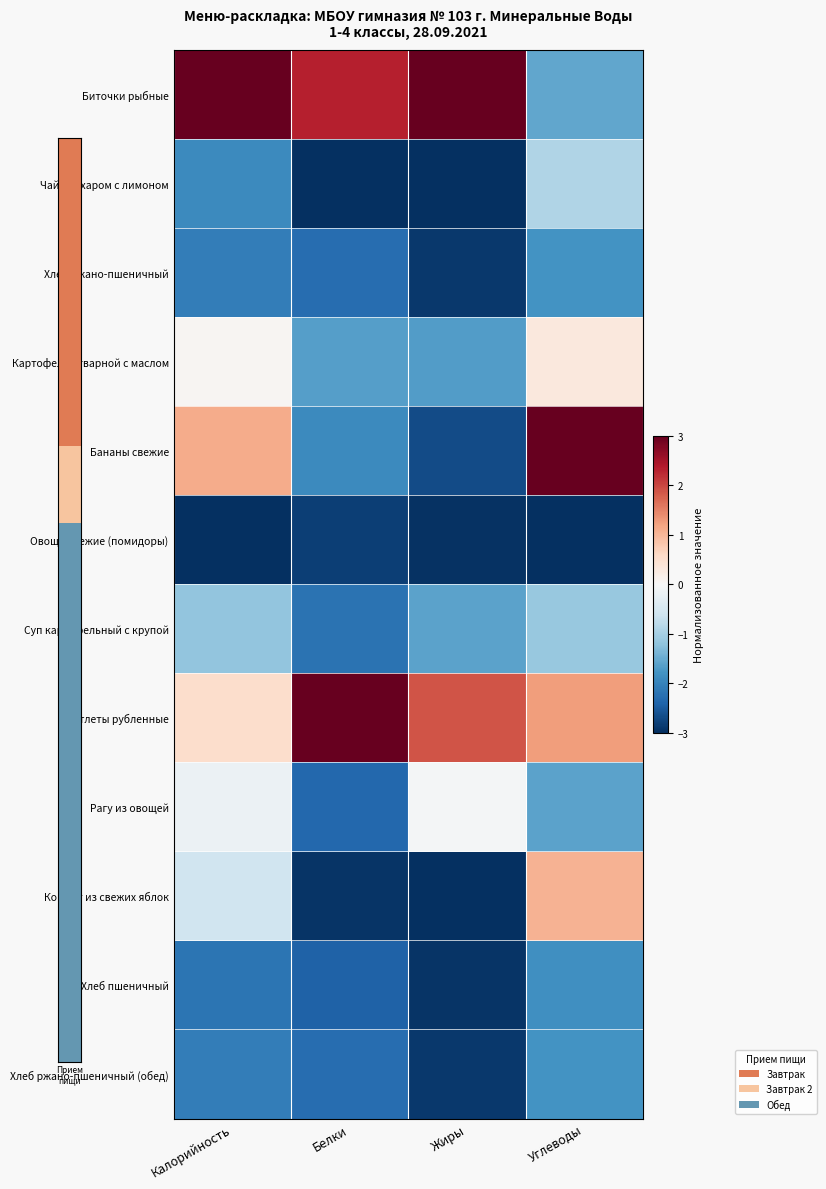

What is the spread (max minus min) of values at Углеводы?

6.0